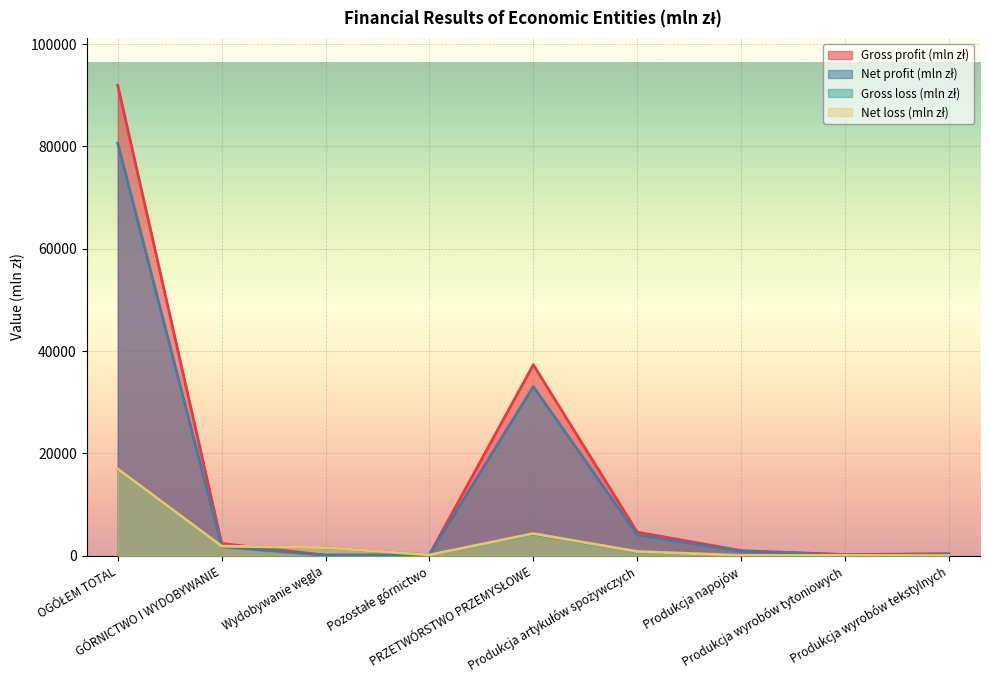

What is the difference between the maximum and minimum values in the Net profit (mln zł) series?

80538.3